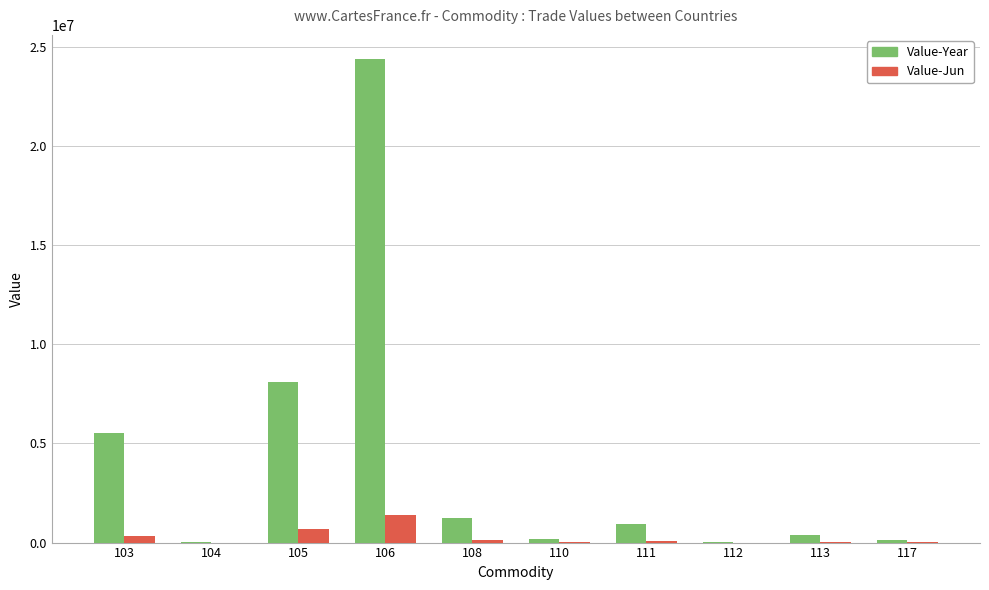

What is the maximum value shown in the chart?

24382183